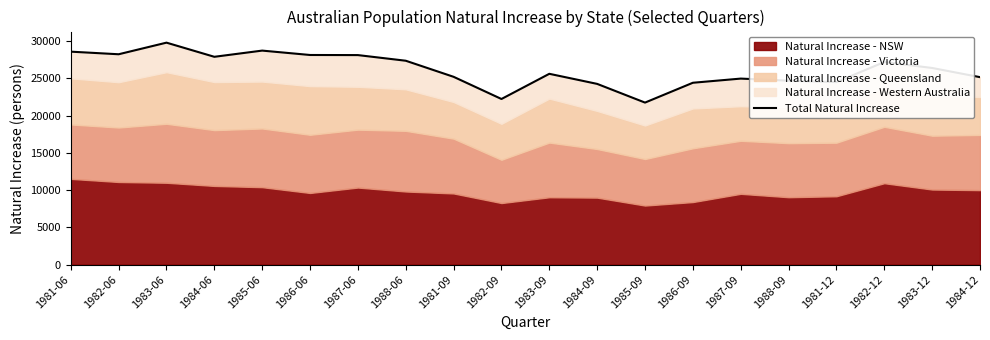

True or false: there are more than 2 points higher than both neighbors.

True